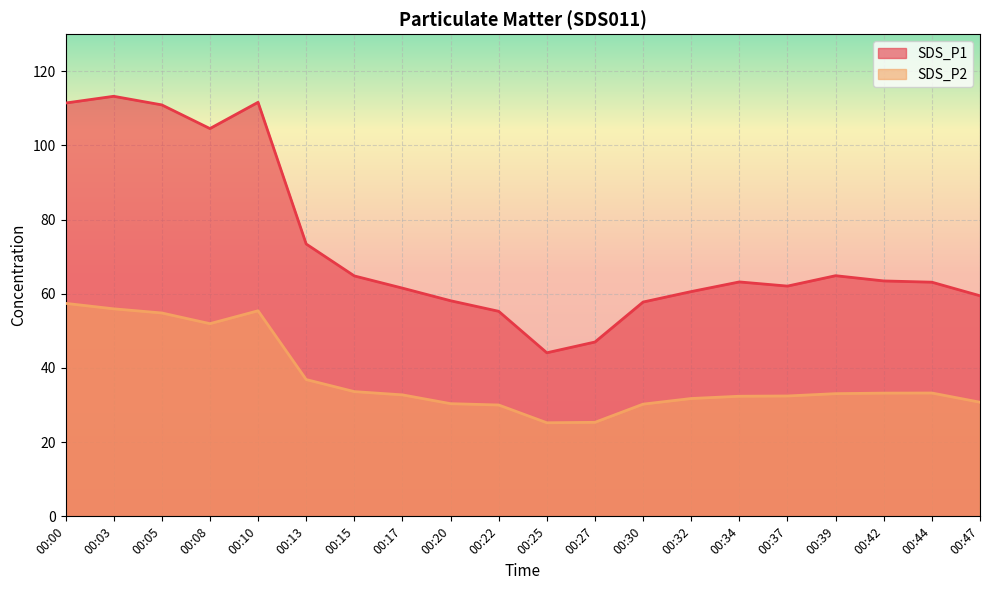

What is the value of the SDS_P1 point at the 3rd from the left?

110.9